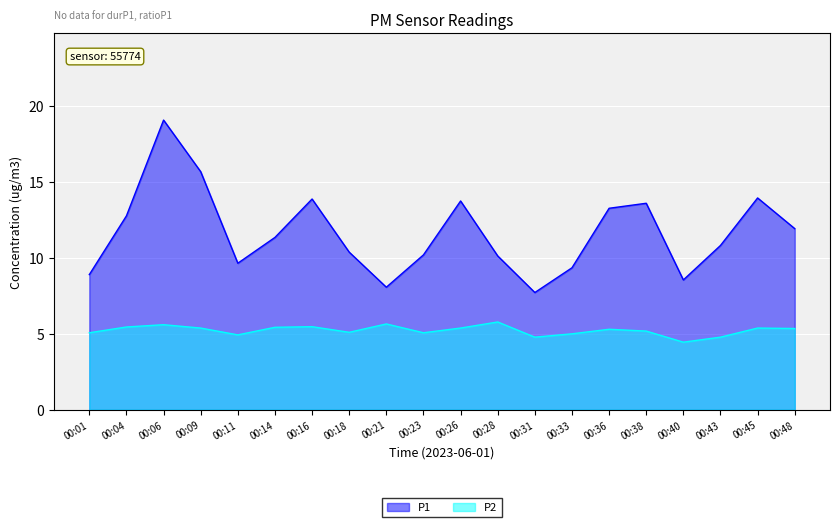

Is it true that P1 equals 9.0 at 00:06?

False